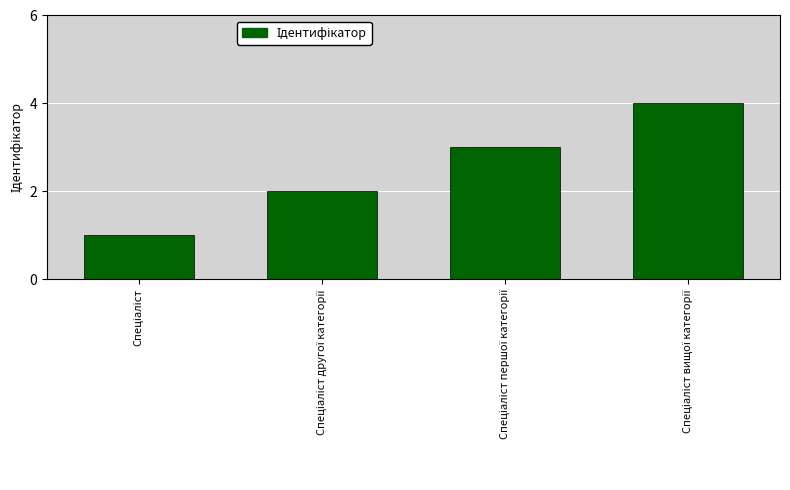

What is the sum of all values?

10